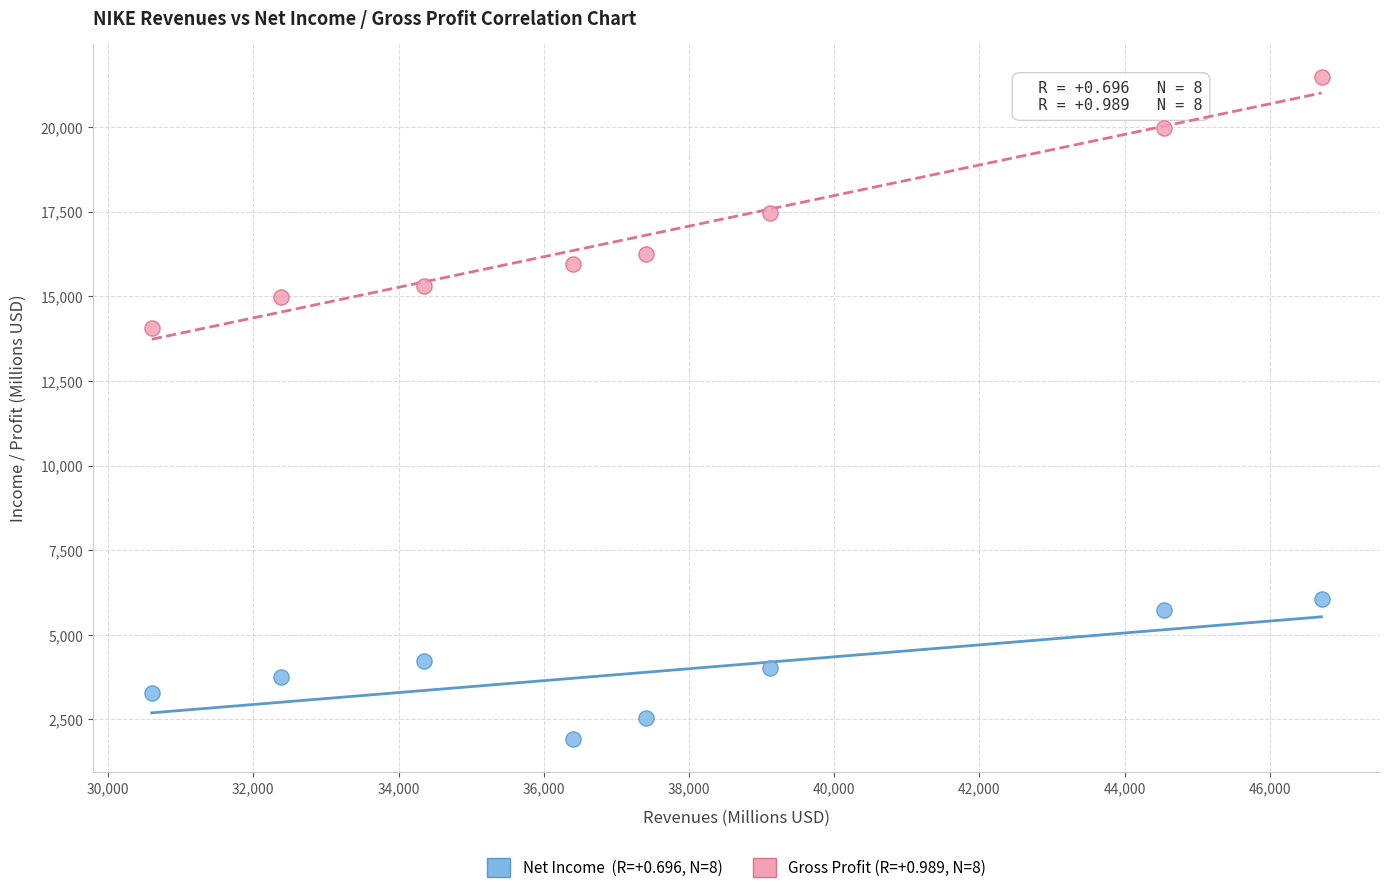

Across all data points, what is the range of X values (max minus min)?

16109